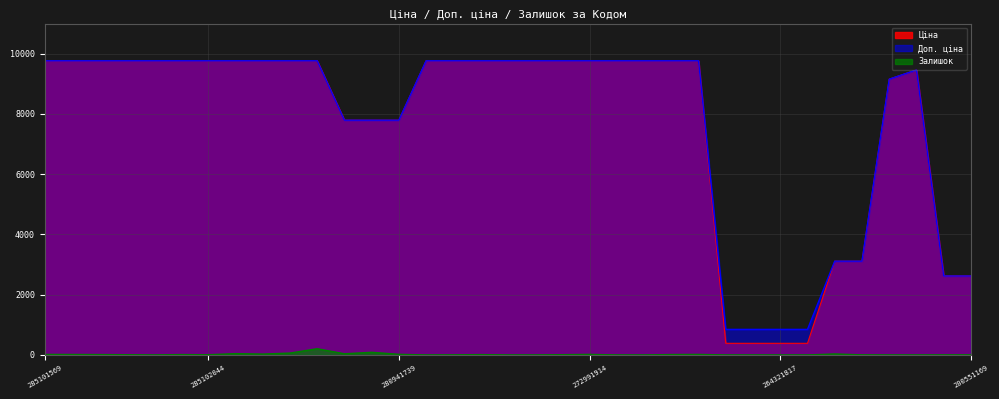

Reading left to right, what are all the values shown in this chart?

Ціна: 285101569=9764.4	285102221=9764.4	285102219=9764.4	285102218=9764.4	285102216=9764.4	285102120=9764.4	285102044=9764.4	285101916=9764.4	285101915=9764.4	285101913=9764.4	272992170=9764.4	280941901=7792.9	280941856=7792.9	280941739=7792.9	272992121=9764.4	272992120=9764.4	272992030=9764.4	272991917=9764.4	272991916=9764.4	272991915=9764.4	272991914=9764.4	272991913=9764.4	272991569=9764.4	272991568=9764.4	272991510=9764.4	264321820=386.9	264321819=386.9	264321817=386.9	264321816=386.9	263342030=3112.5	263341917=3112.5	263341914=9154.5	254631914=9460.9	200551177=2621.3	200551169=2621.3
Доп. ціна: 285101569=9764.4	285102221=9764.4	285102219=9764.4	285102218=9764.4	285102216=9764.4	285102120=9764.4	285102044=9764.4	285101916=9764.4	285101915=9764.4	285101913=9764.4	272992170=9764.4	280941901=7792.9	280941856=7792.9	280941739=7792.9	272992121=9764.4	272992120=9764.4	272992030=9764.4	272991917=9764.4	272991916=9764.4	272991915=9764.4	272991914=9764.4	272991913=9764.4	272991569=9764.4	272991568=9764.4	272991510=9764.4	264321820=849.0	264321819=849.0	264321817=849.0	264321816=849.0	263342030=3113.0	263341917=3113.0	263341914=9154.5	254631914=9460.9	200551177=2621.0	200551169=2621.0
Залишок: 285101569=18.0	285102221=16.0	285102219=13.0	285102218=8.0	285102216=0.0	285102120=13.0	285102044=7.0	285101916=44.0	285101915=29.0	285101913=62.0	272992170=207.0	280941901=39.0	280941856=88.0	280941739=21.0	272992121=0.0	272992120=3.0	272992030=12.0	272991917=0.0	272991916=0.0	272991915=9.0	272991914=19.0	272991913=0.0	272991569=0.0	272991568=14.0	272991510=18.0	264321820=0.0	264321819=0.0	264321817=0.0	264321816=0.0	263342030=33.0	263341917=3.0	263341914=0.0	254631914=0.0	200551177=2.0	200551169=3.0